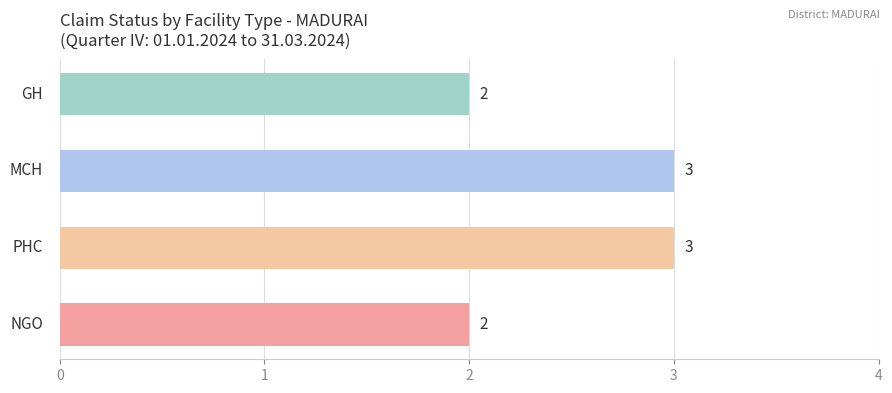

Reading top to bottom, list all the values displayed in this chart.

2	3	3	2